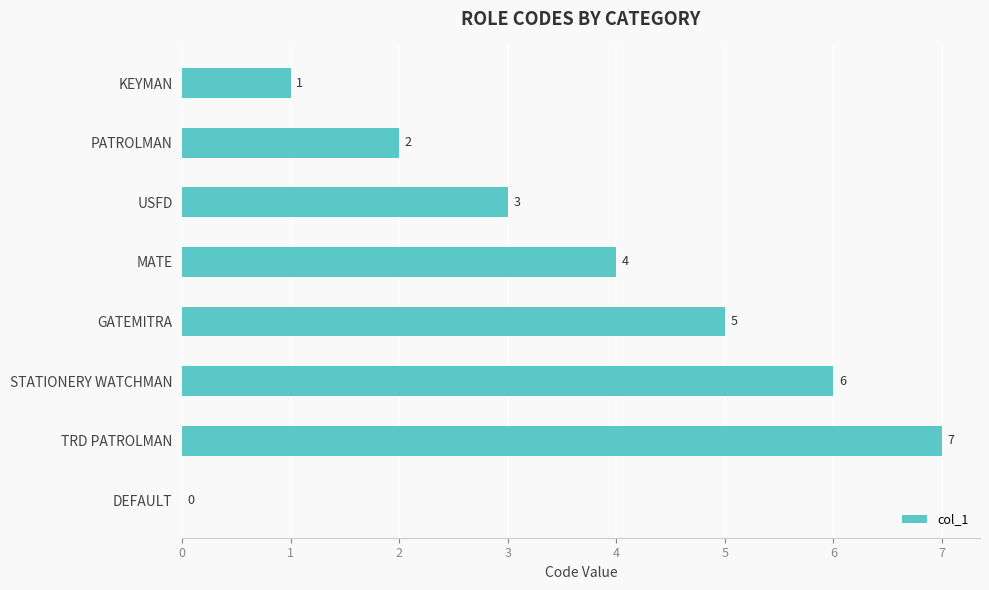

How many values are between 2 and 6?

5